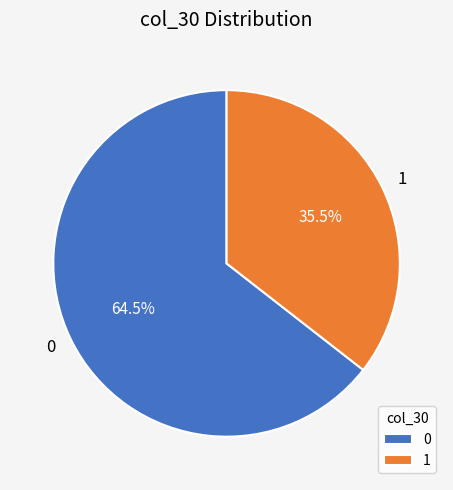

Count the number of slices in the pie.

2